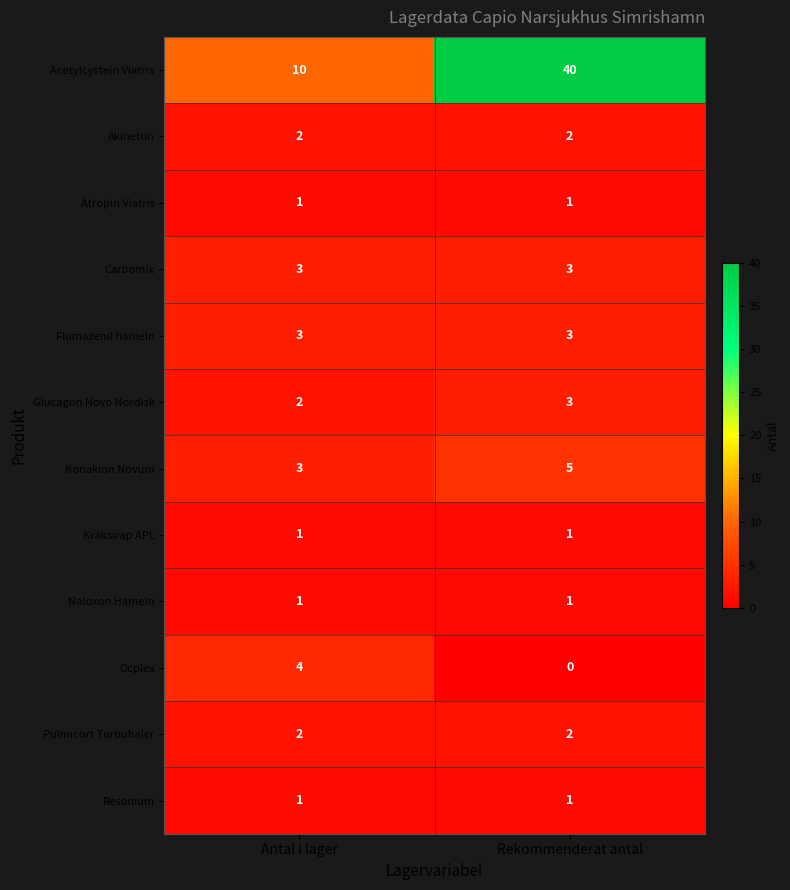

What is the spread (max minus min) of values at Rekommenderat antal?

40